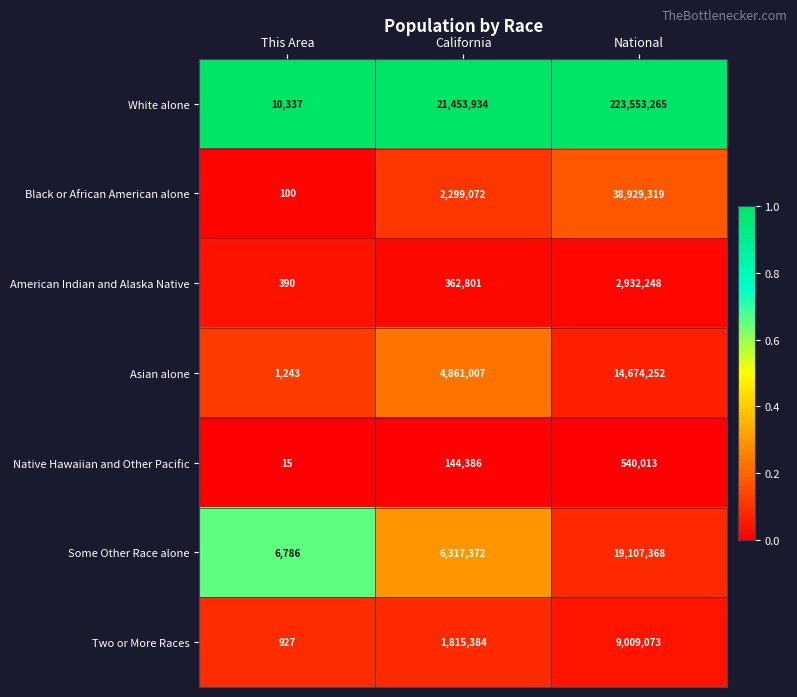

Rank the series at This Area from lowest to highest value.

Native Hawaiian and Other Pacific, Black or African American alone, American Indian and Alaska Native, Two or More Races, Asian alone, Some Other Race alone, White alone